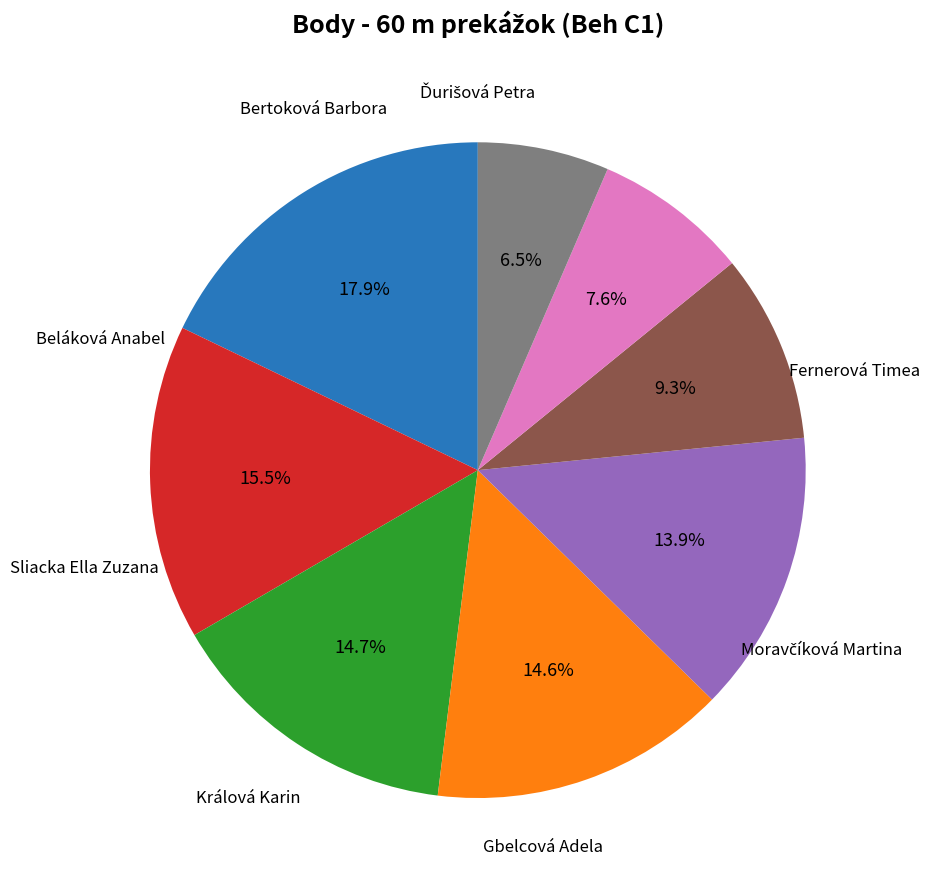

Does any single category account for the majority?

No